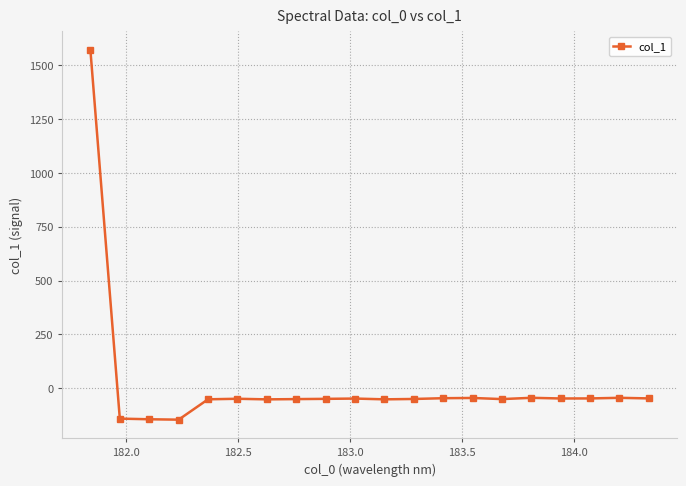

What is the smallest value displayed?

-145.7